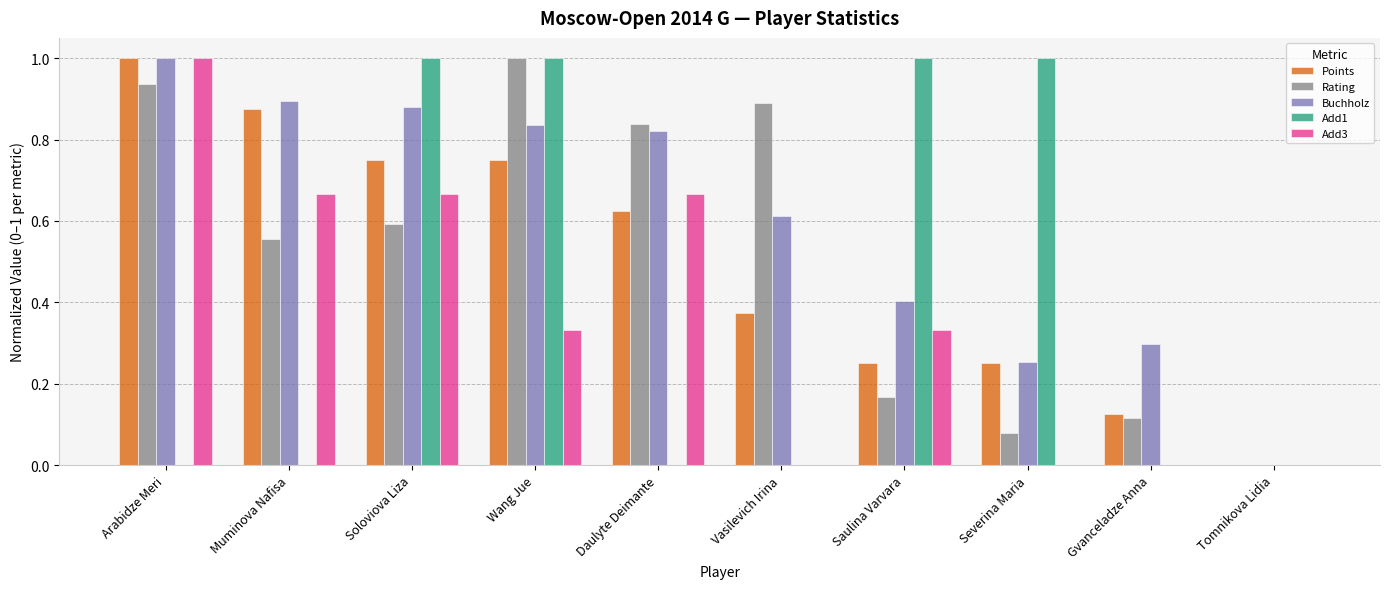

What is the highest value of the Add3 series?

1.0